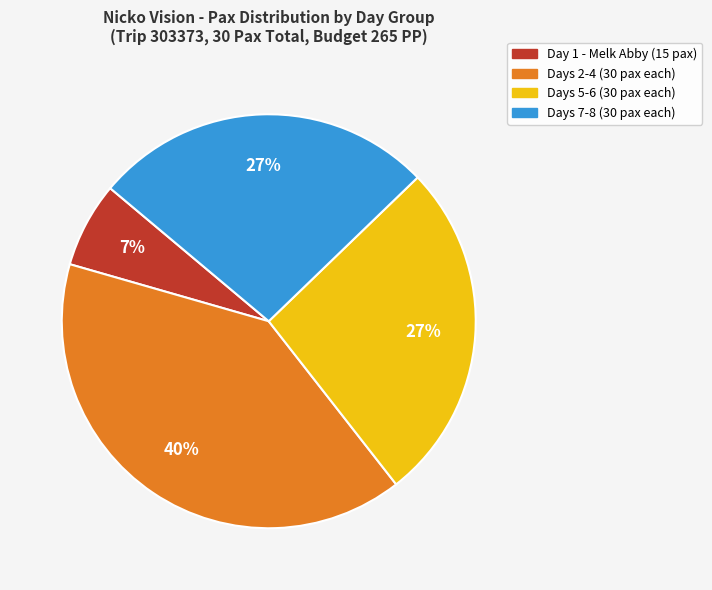

Is there a majority slice in this chart?

No